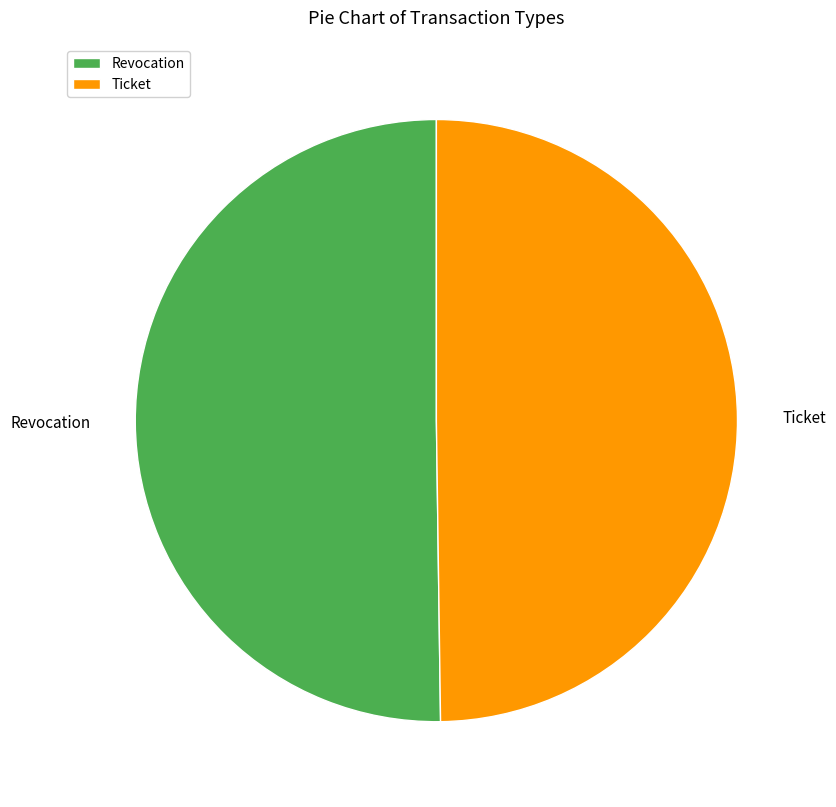

Is it true that Revocation is 50% of the pie?

True